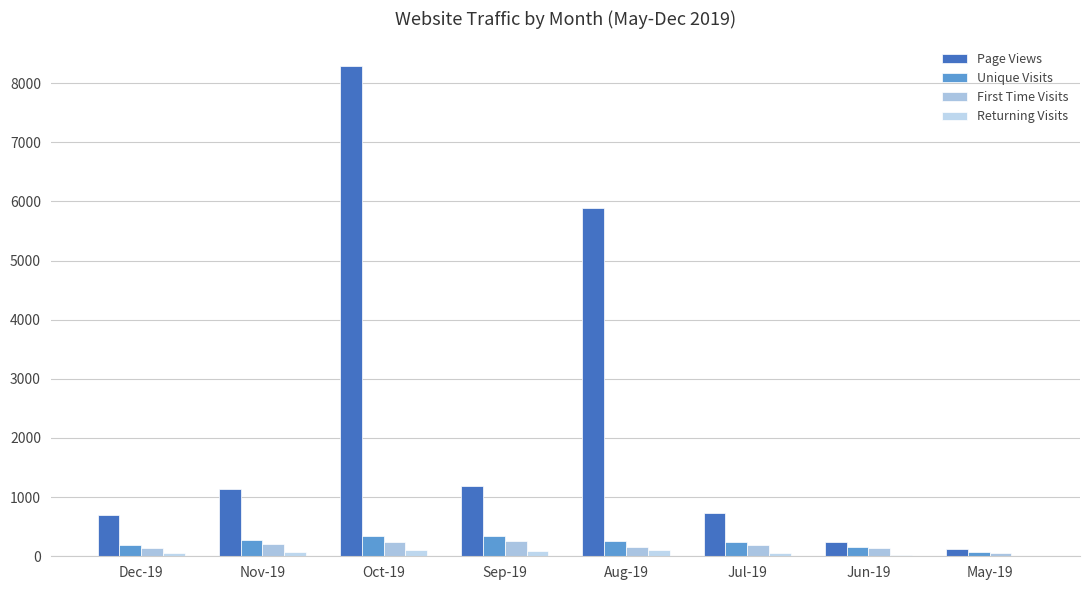

What is the difference between the second highest and minimum values in the Returning Visits series?

97